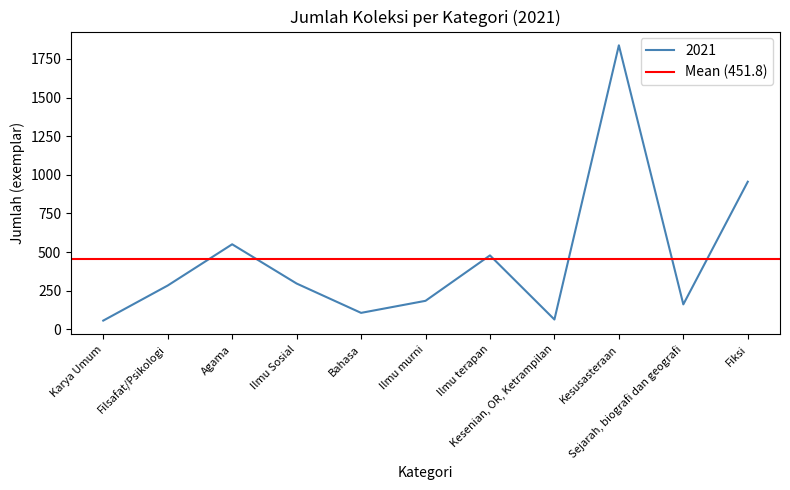

What is the minimum value shown in the chart?

56